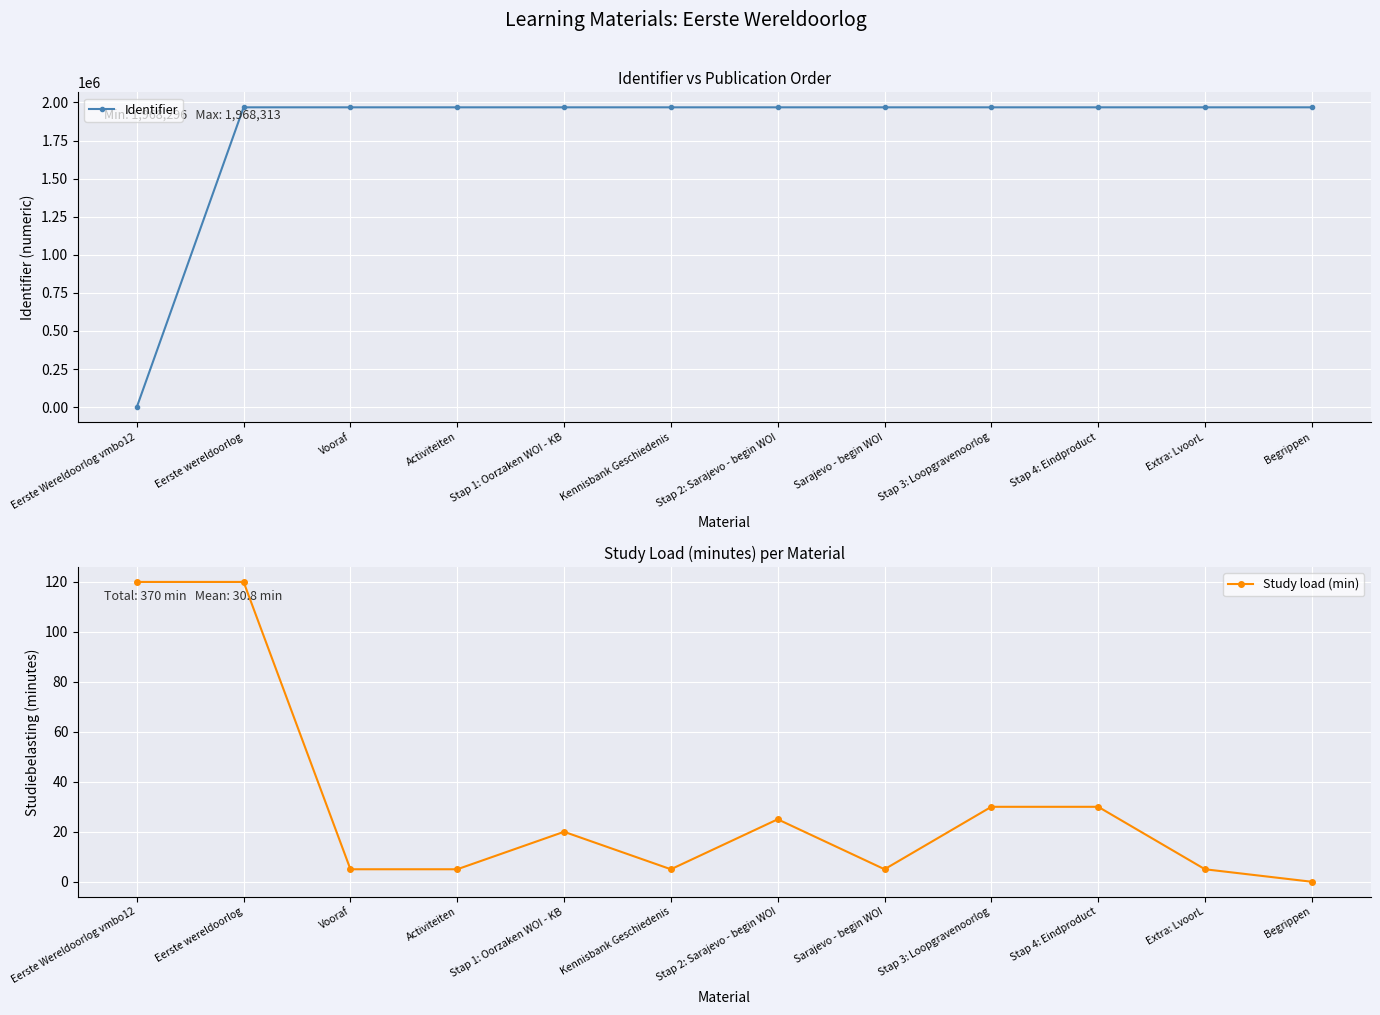

How many values in Identifier are above zero?

11